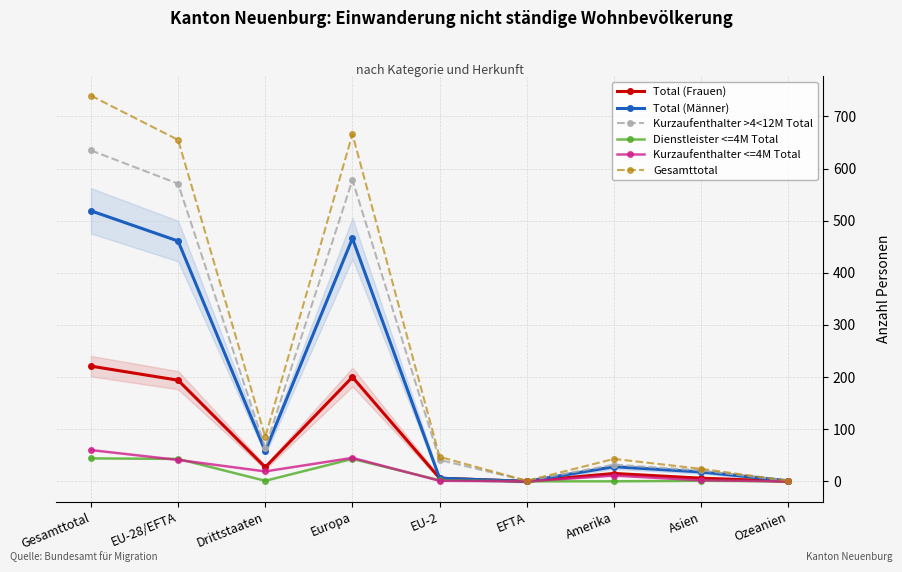

What is the label of the 6th point from the left?

EFTA